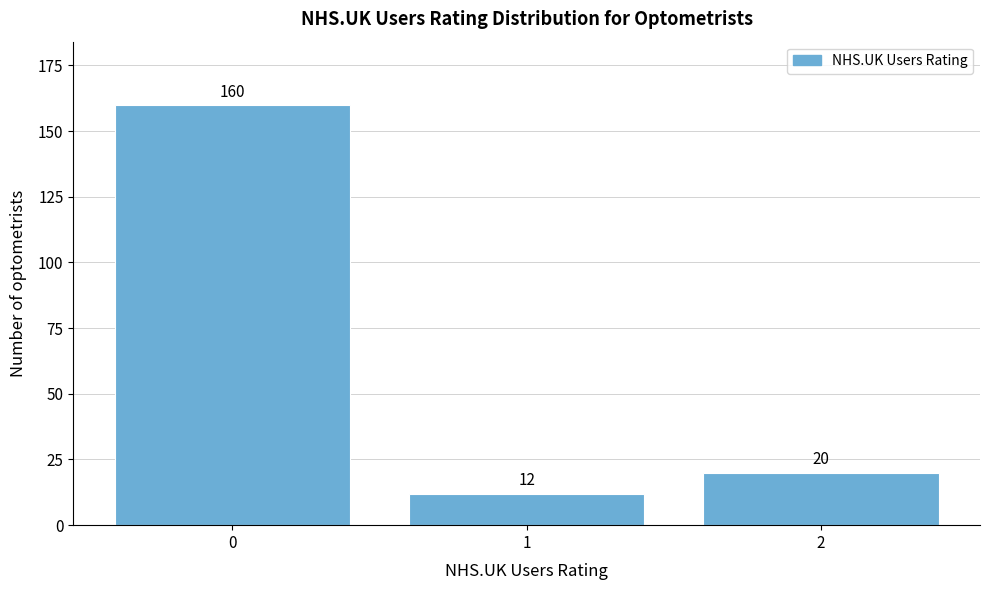

Reading left to right, transcribe this chart: for each bar, give the range it covers on the x-axis and its height.

-0.5 to 0.5: 160
0.5 to 1.5: 12
1.5 to 2.5: 20